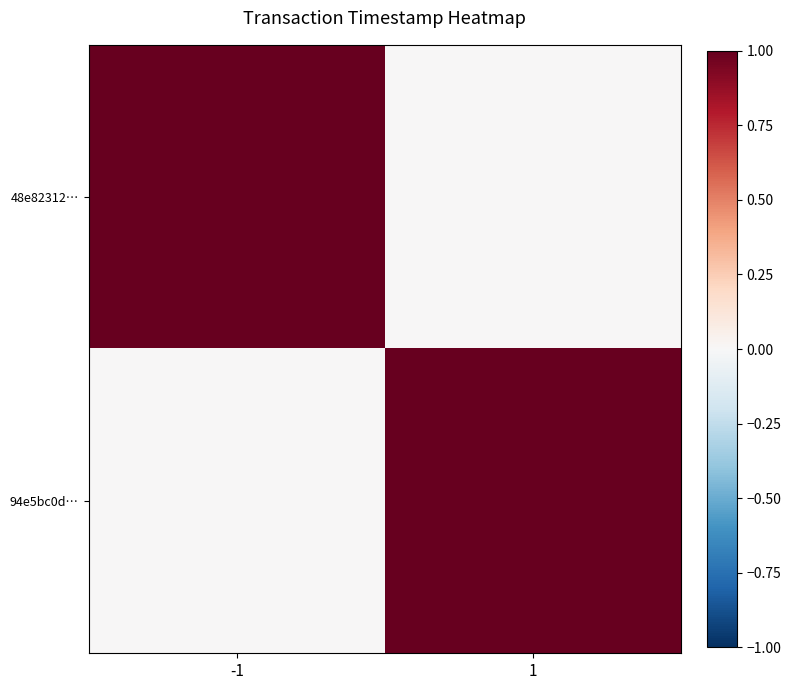

At how many categories does at least one series exceed 0?

2